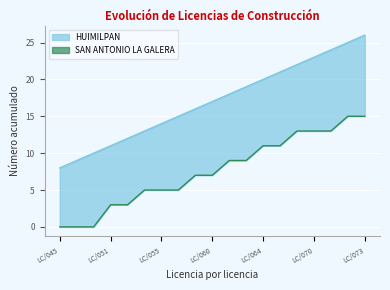

Approximately how many times larger is the value at LC/060 compared to LC/052?

1.4